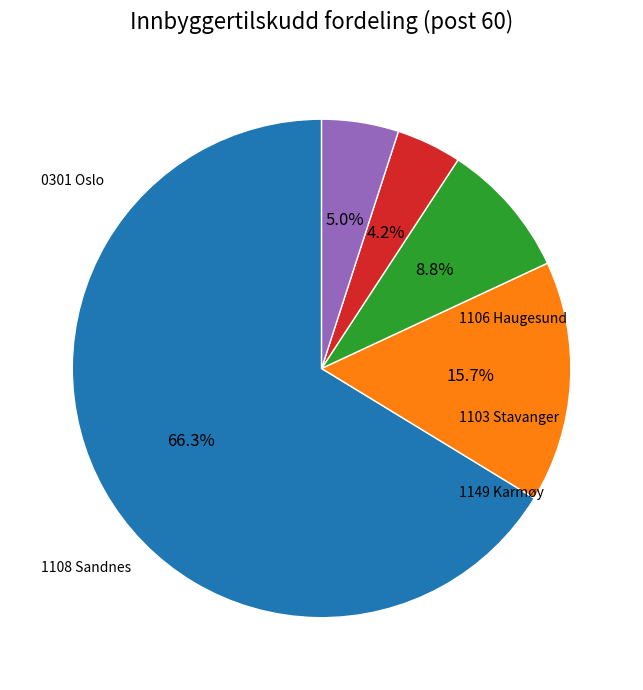

Is there a majority slice in this chart?

Yes